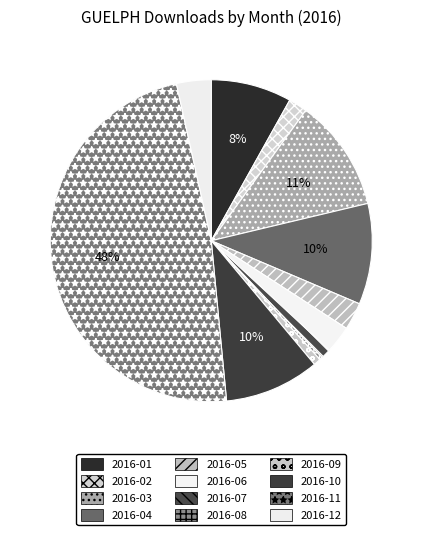

Which category has the smallest portion of the pie?

2016-08